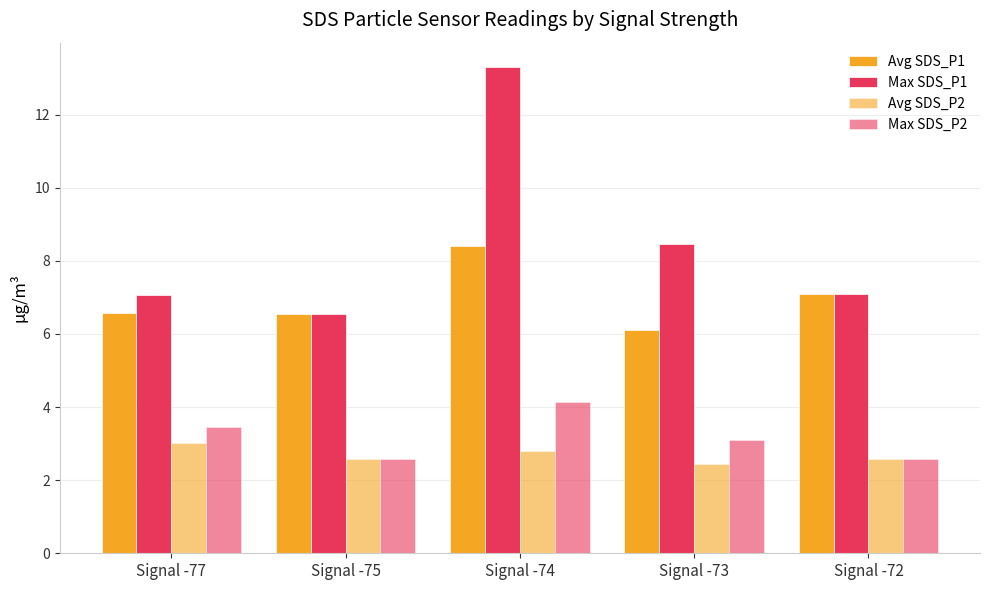

At how many categories does at least one series exceed 12?

1